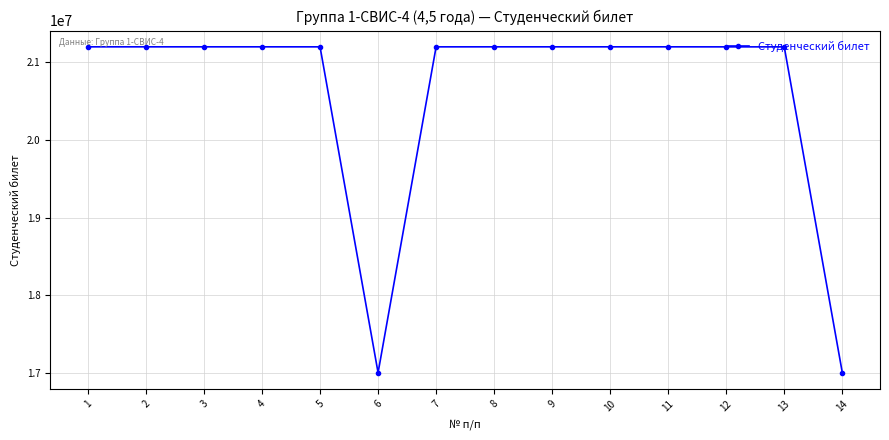

What is the average value?

20600585